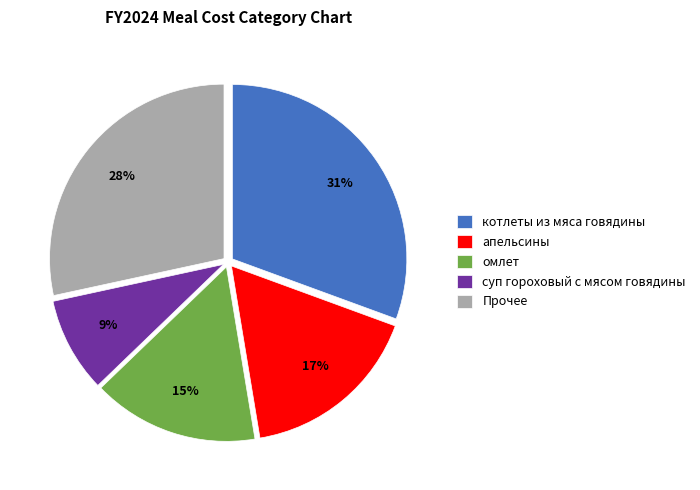

Is there any slice that represents more than half of the pie?

No